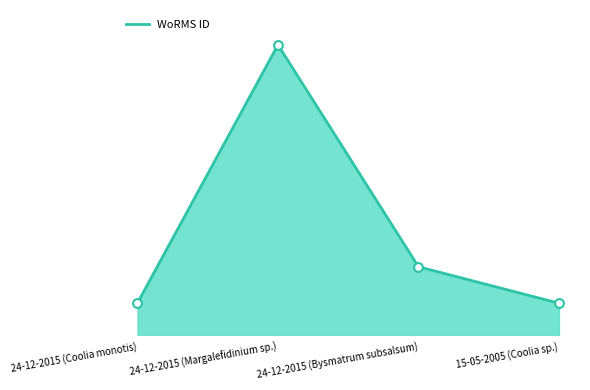

What is the change in value from 24-12-2015 (Coolia monotis) to 24-12-2015 (Margalefidinium sp.)?

+880745